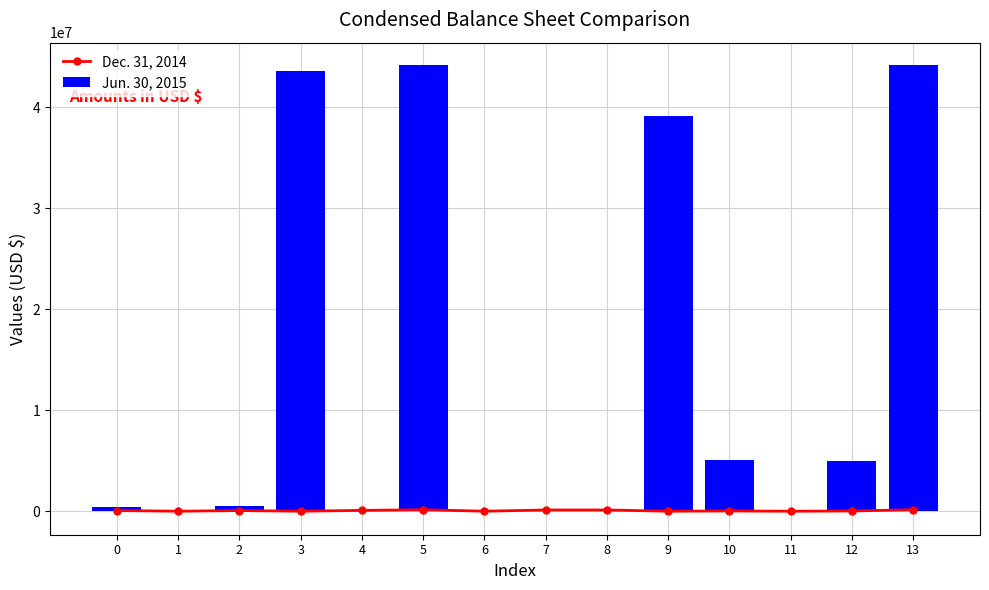

Which has a higher value, 11 or 10?

10